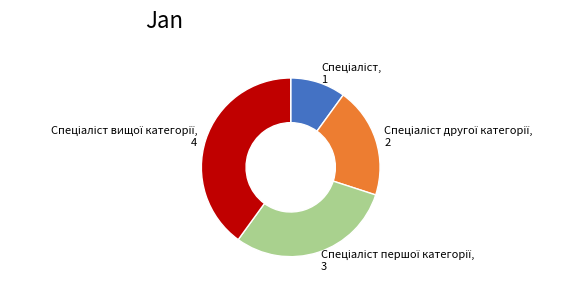

Is there any slice that represents more than half of the pie?

No